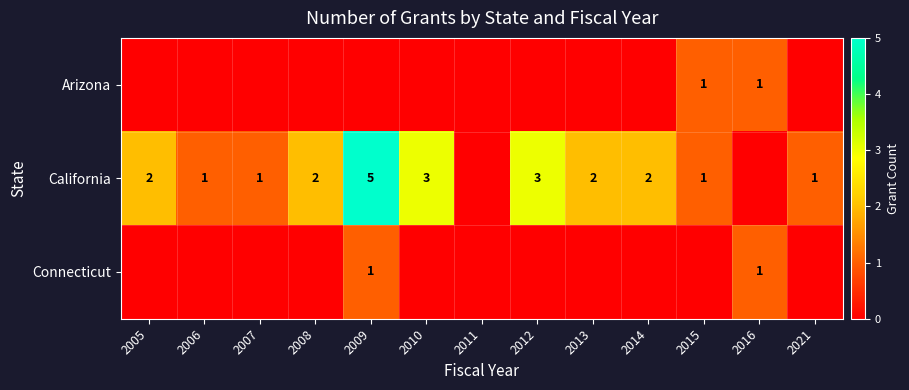

The California series shows 3 at 2010. True or false?

True